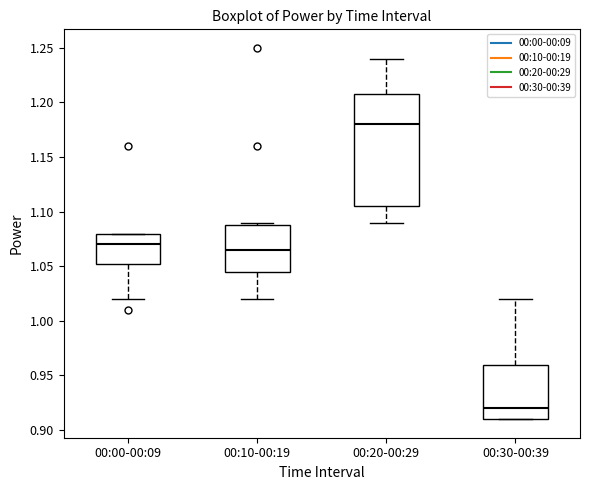

Reading left to right, transcribe this box plot: for each box, give where its median line is, the range the box spans, and where its two whiskers end, as read against the y-axis. The values are not printed on the chart, so give them approximately, as read against the axis.

00:00-00:09: median 1.070, box 1.055 to 1.080, whiskers 1.020 to 1.080
00:10-00:19: median 1.065, box 1.045 to 1.090, whiskers 1.020 to 1.090 (just above the box's upper edge)
00:20-00:29: median 1.180, box 1.105 to 1.210, whiskers 1.090 to 1.240
00:30-00:39: median 0.920, box 0.910 to 0.960, whiskers 0.910 to 1.020